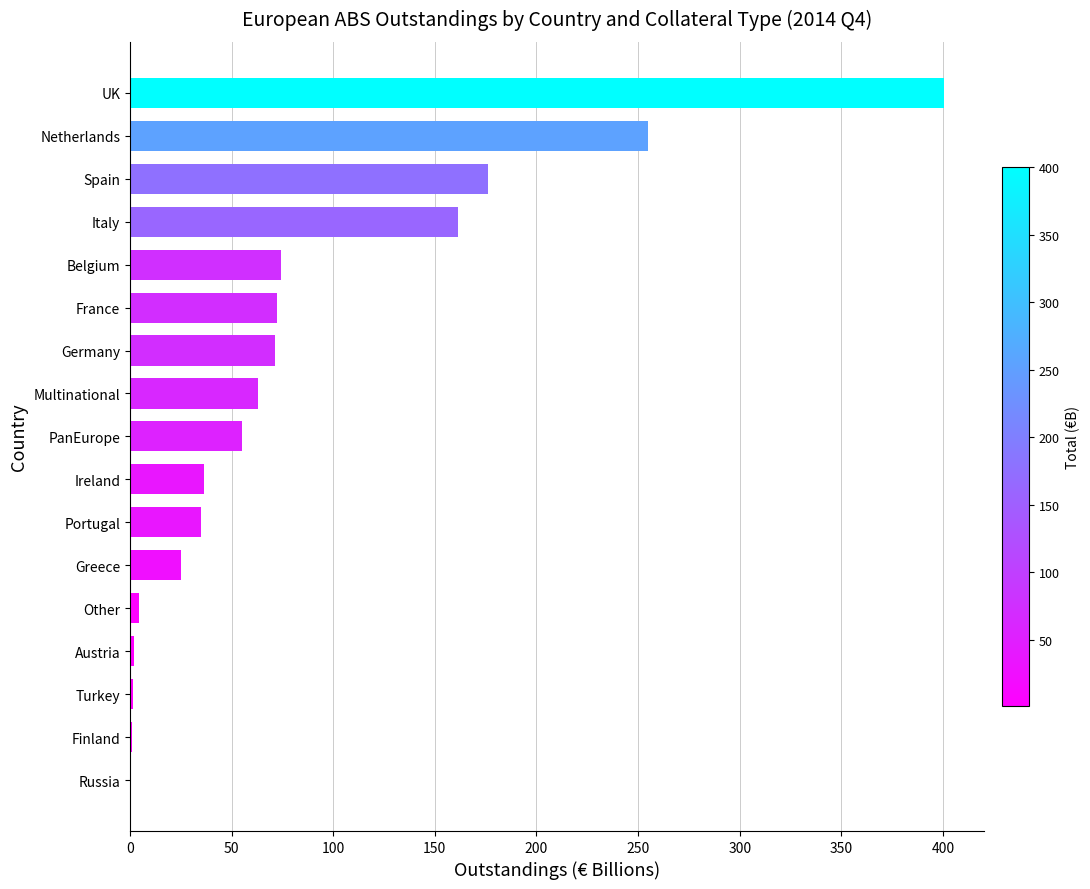

At which label is the value closest to 200?

Spain